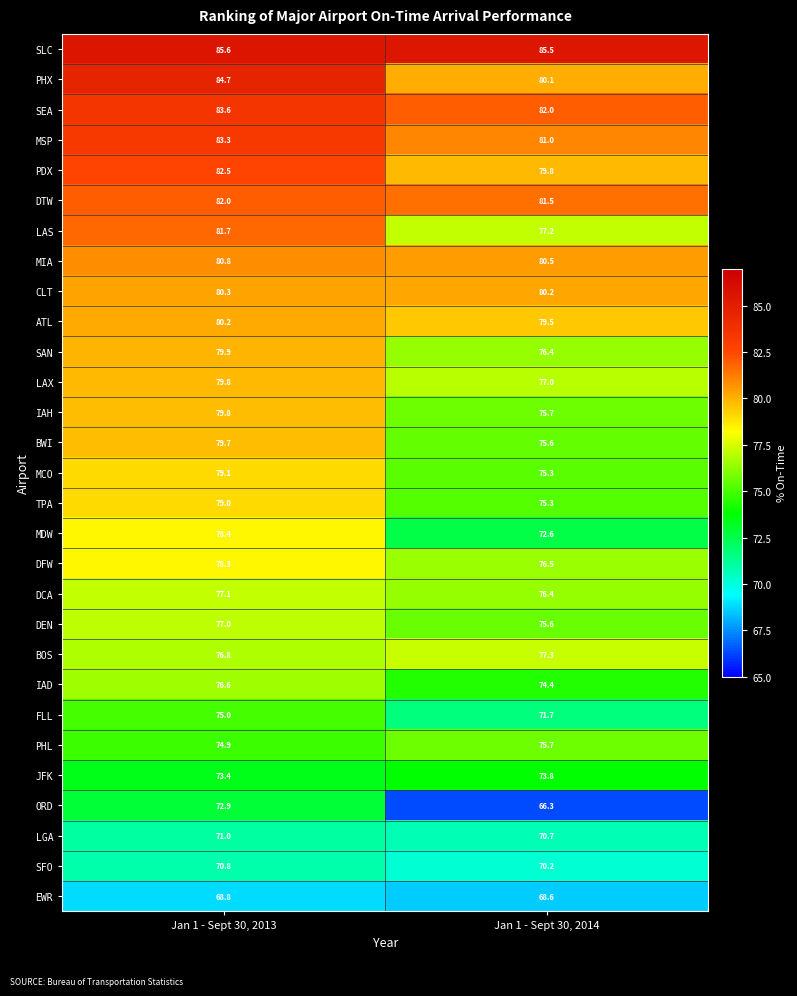

What is the sum of all DEN values?

152.6